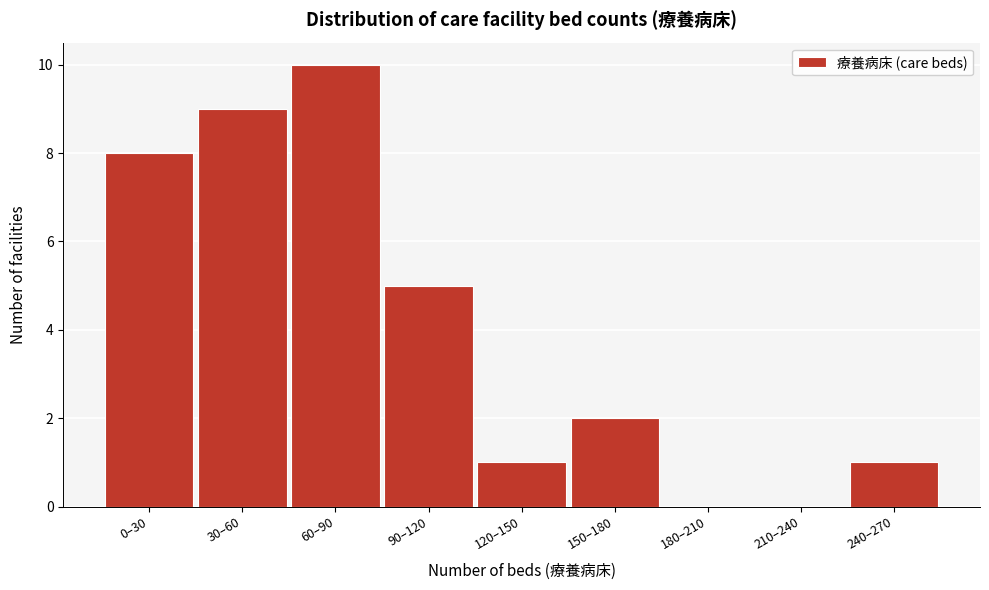

Reading left to right, list all the values displayed in this chart.

0–30=8	30–60=9	60–90=10	90–120=5	120–150=1	150–180=2	180–210=0	210–240=0	240–270=1